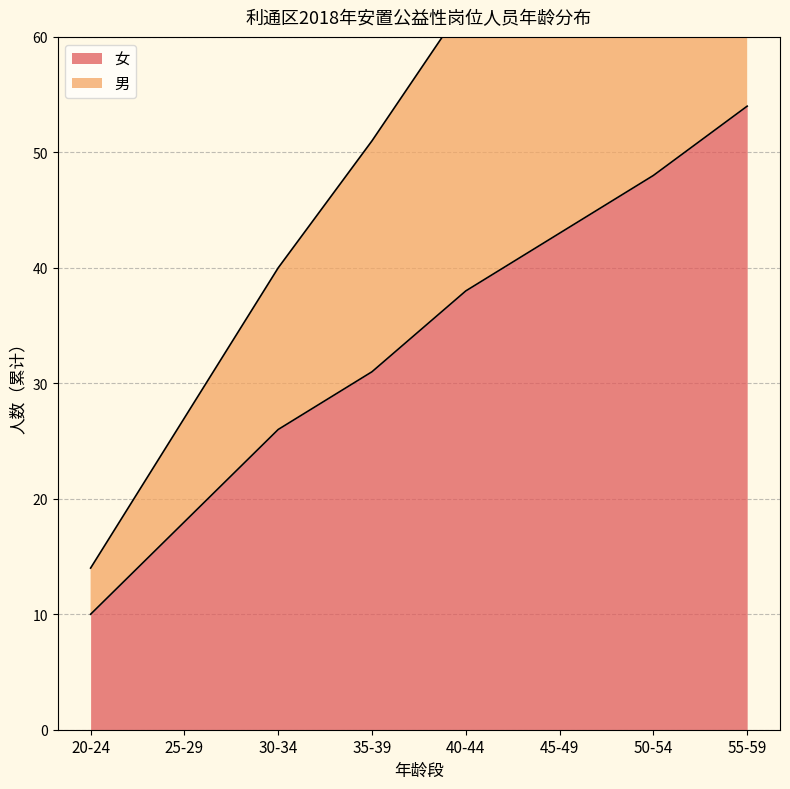

How many lines are shown in the chart?

2